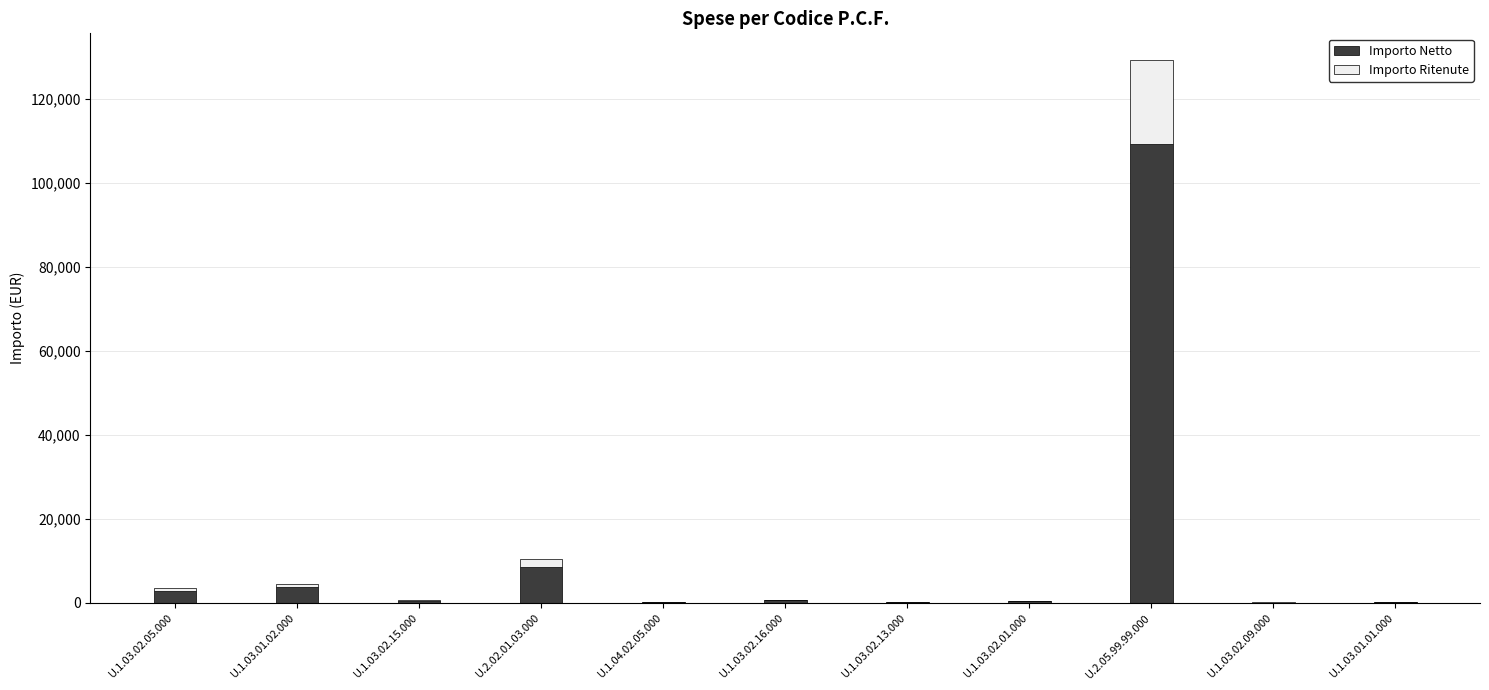

Is it true that Importo Netto equals 2850.5 at U.1.03.02.05.000?

True